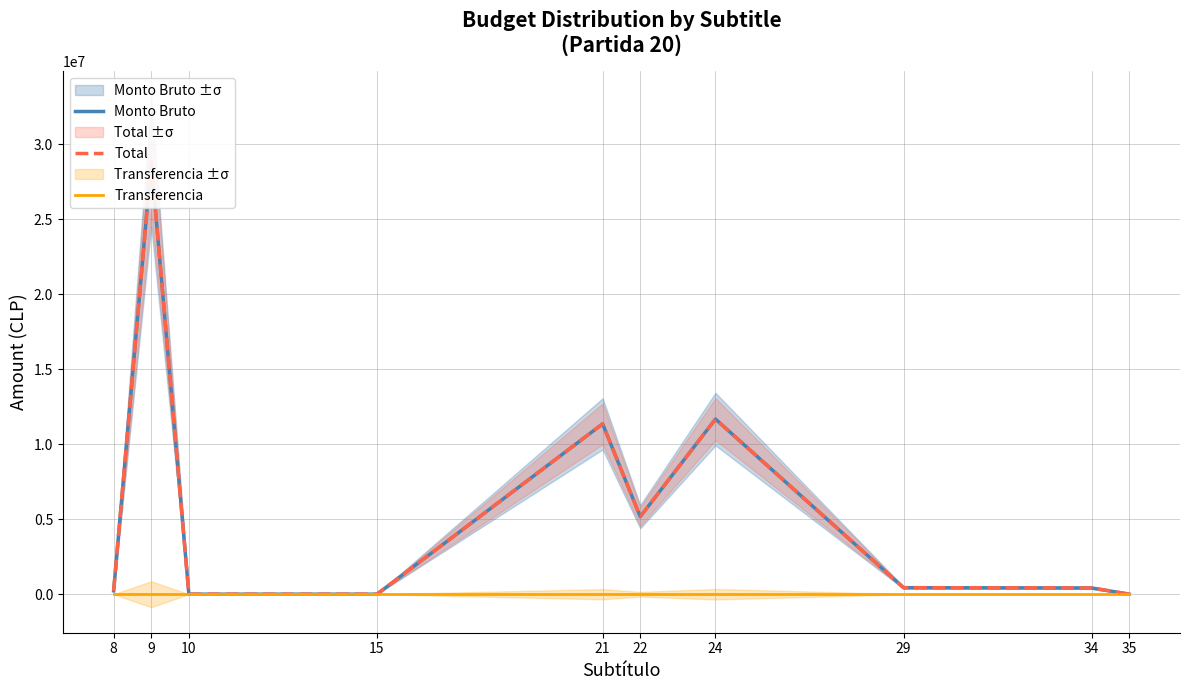

Which series changed the most between 34 and 35?

Monto Bruto